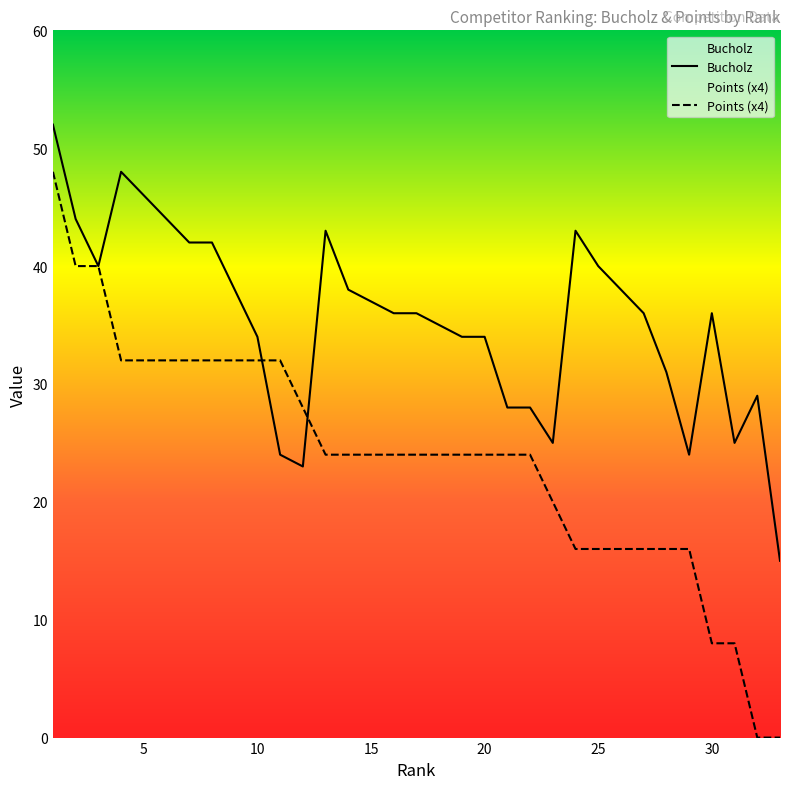

Rank the series at 1 from lowest to highest value.

Points, Bucholz